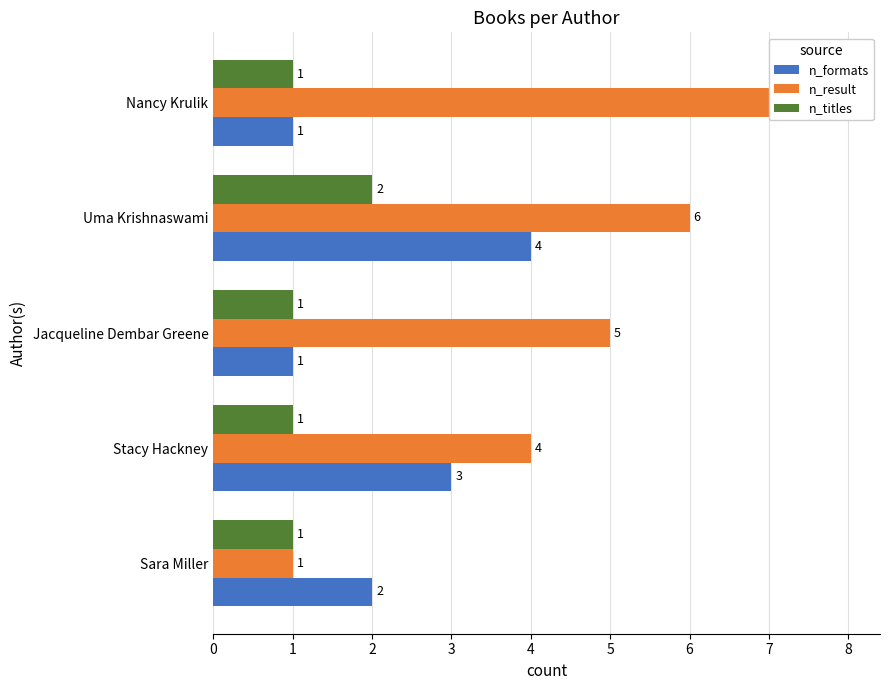

True or false: n_result has a value of 3 at Jacqueline Dembar Greene.

False